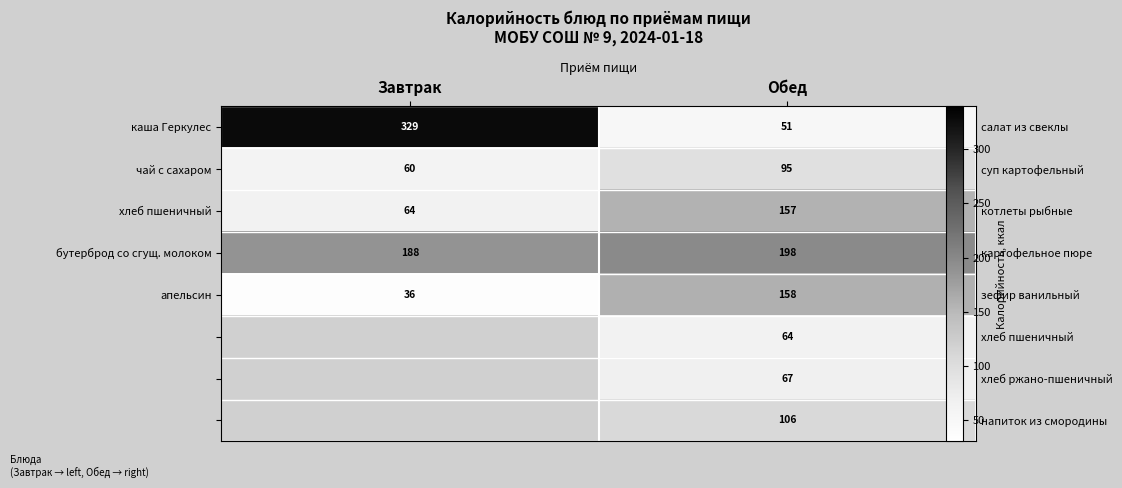

What is the sum of the чай с сахаром values at Завтрак and Обед?

154.6